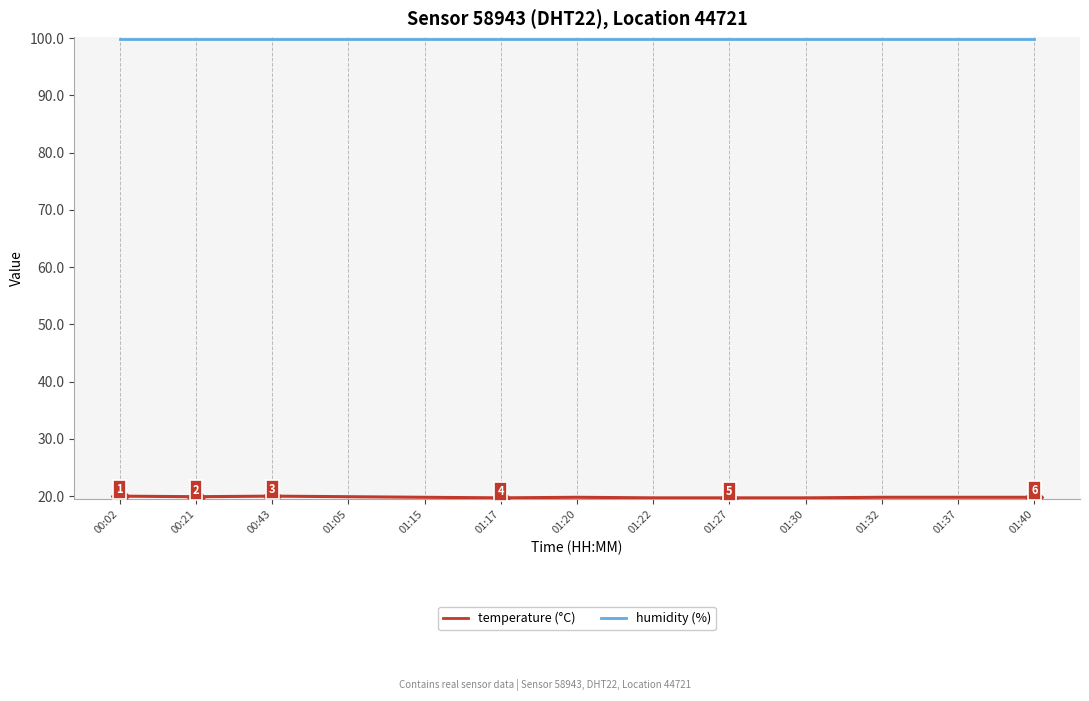

How many distinct data groups are displayed?

2